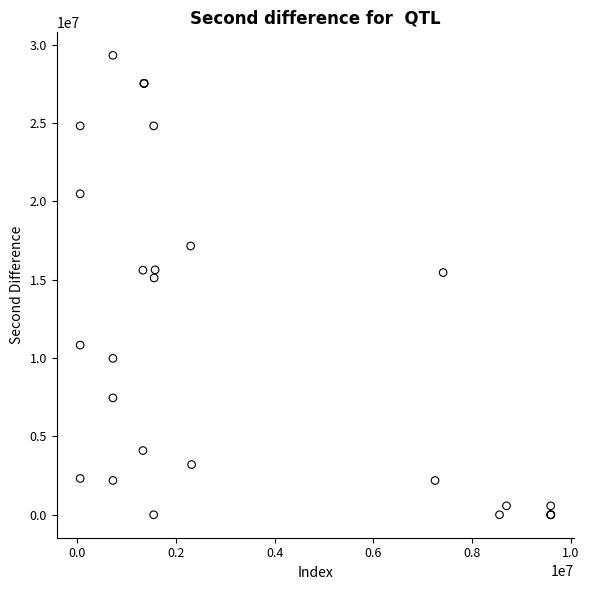

What Y value in the scatter plot is closest to 14661245?

15114598